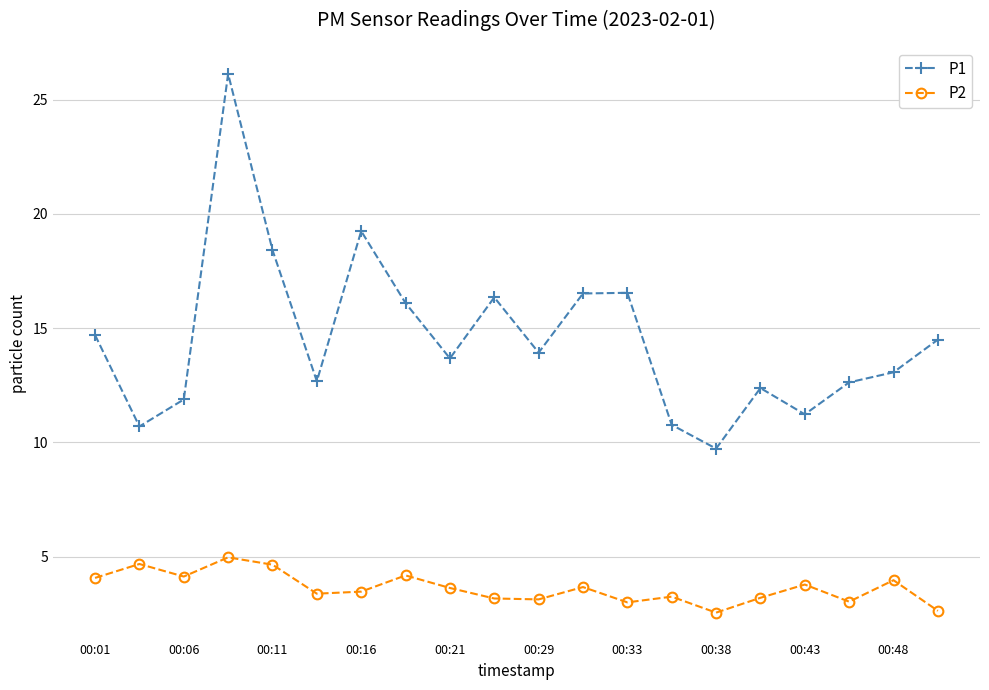

Which series has the widest spread of values?

P1